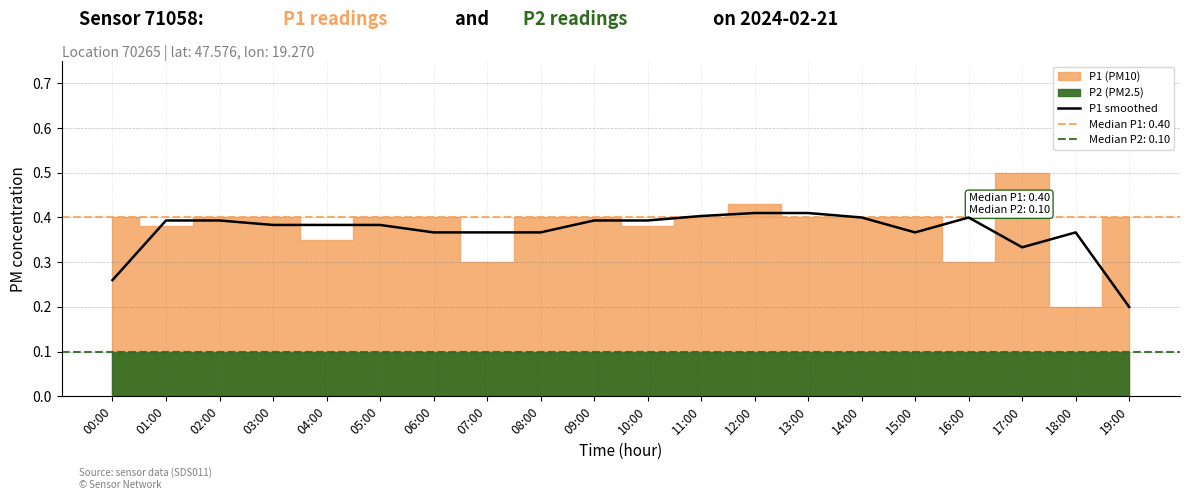

Does the chart have visible grid lines?

Yes